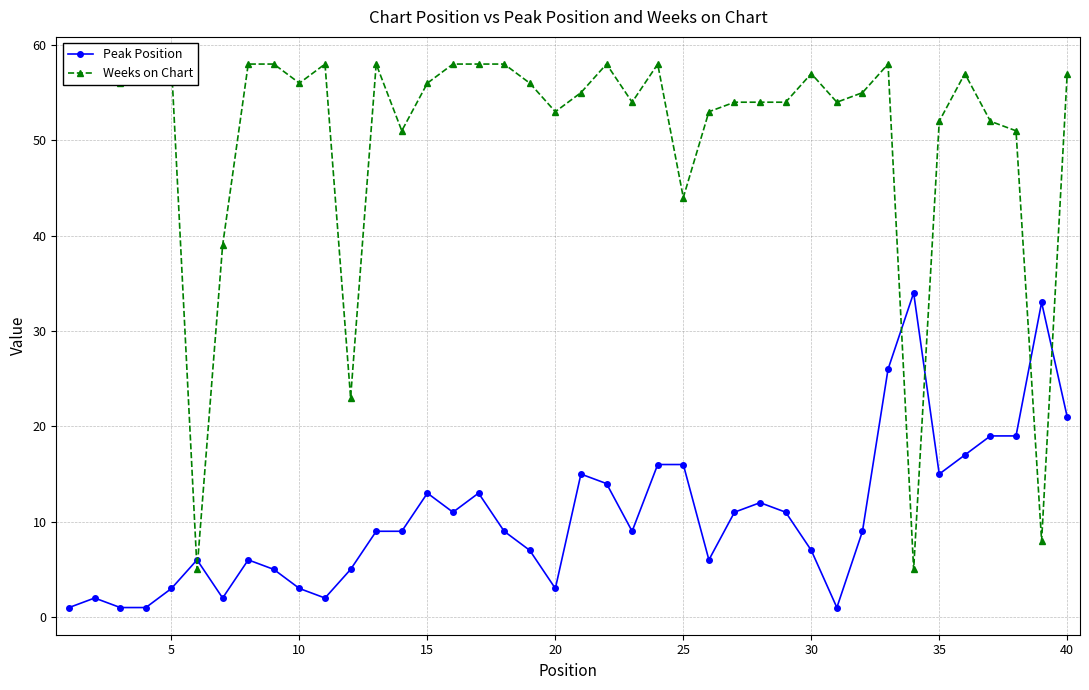

What is the minimum value shown in the chart?

1